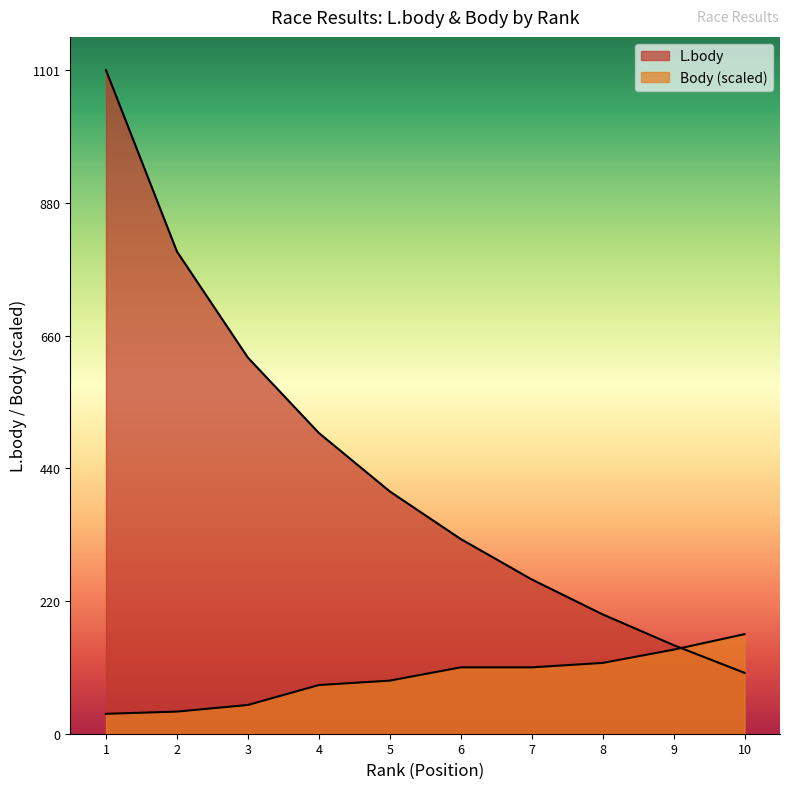

Which series ends up on top after the final intersection of L.body and Body?

Body